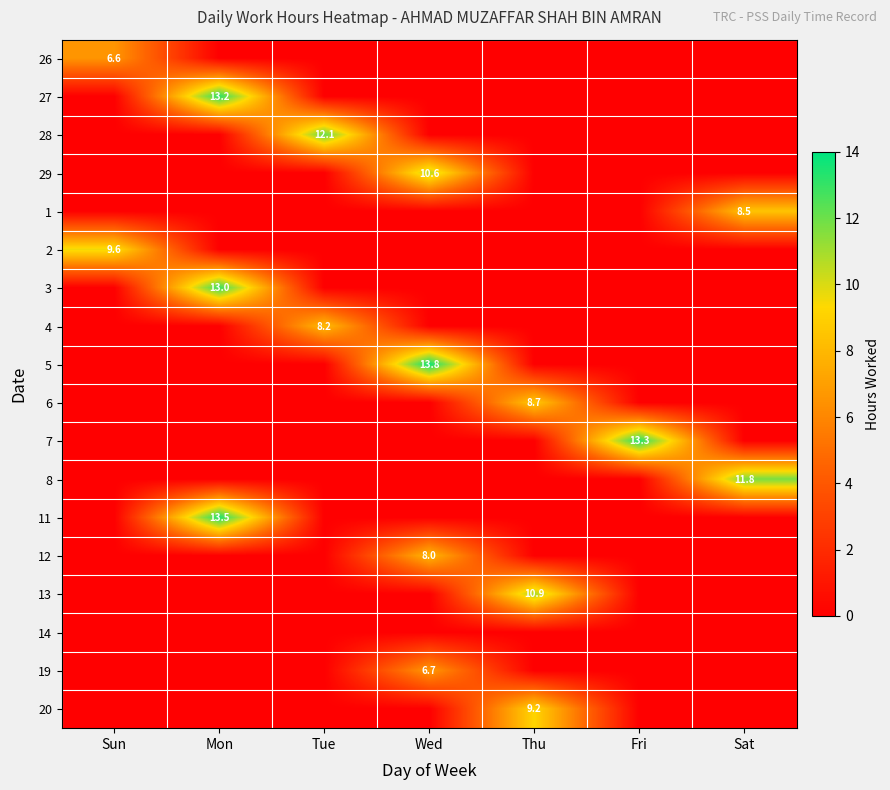

What is the sum of all 4 values?

8.2